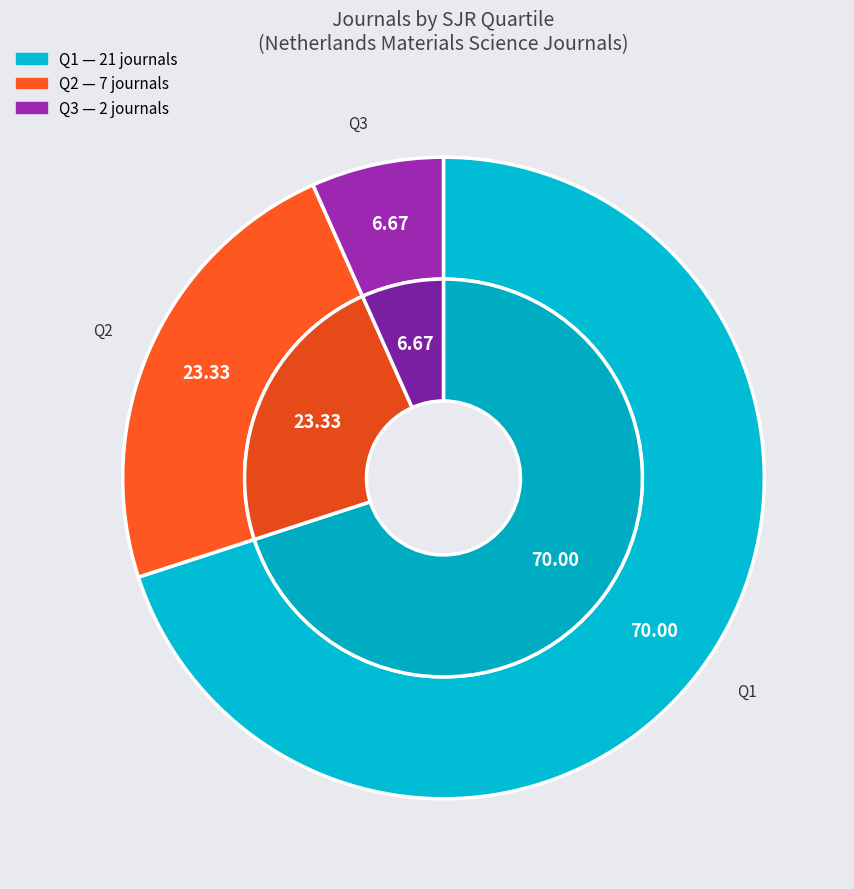

To the nearest percent, what percentage of the pie is Q2?

23%